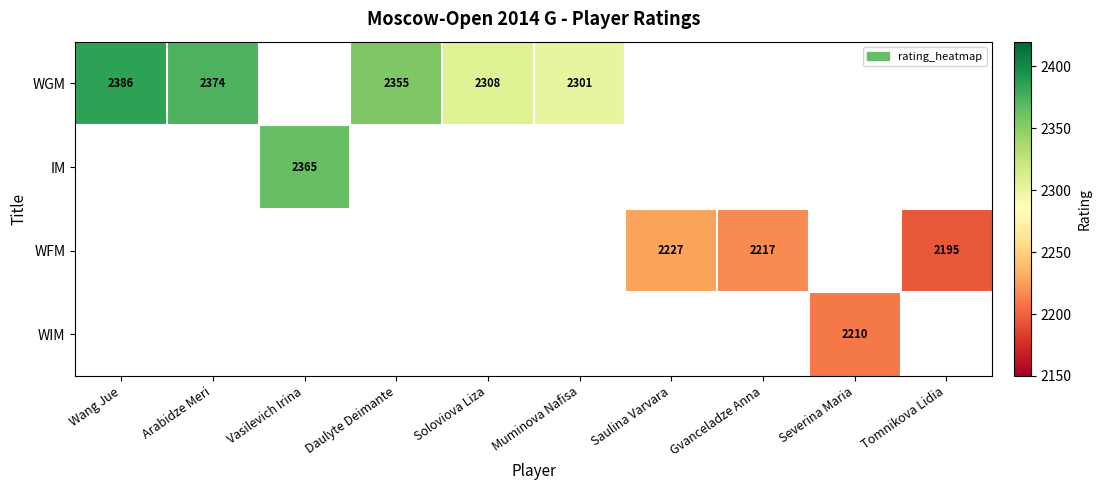

The WGM series shows 3241 at Muminova Nafisa. True or false?

False